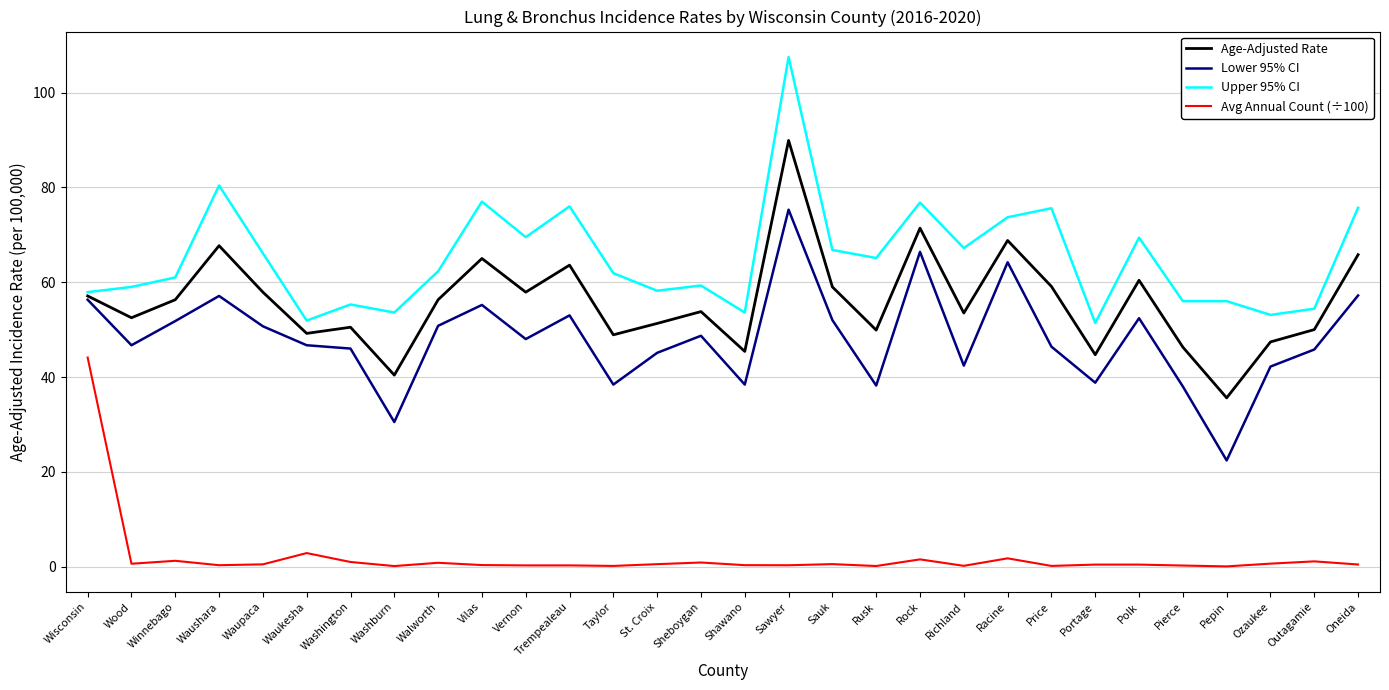

Is it true that Upper 95% CI equals 18.0 at Sauk?

False